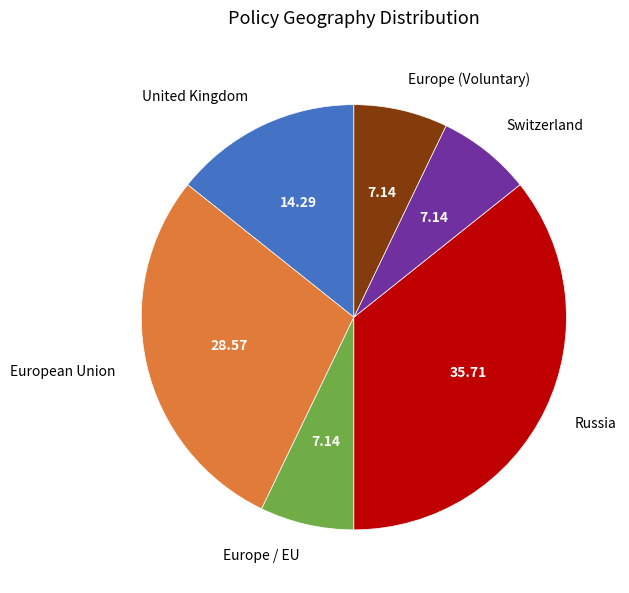

Which slice is the largest?

Russia